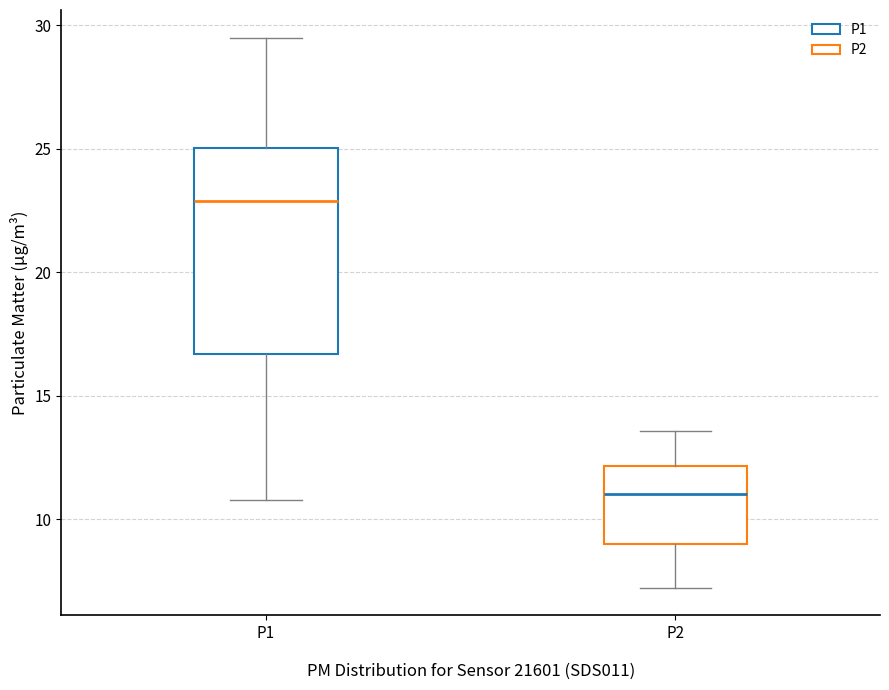

Which box is the tallest, from its lower edge to its upper edge?

P1